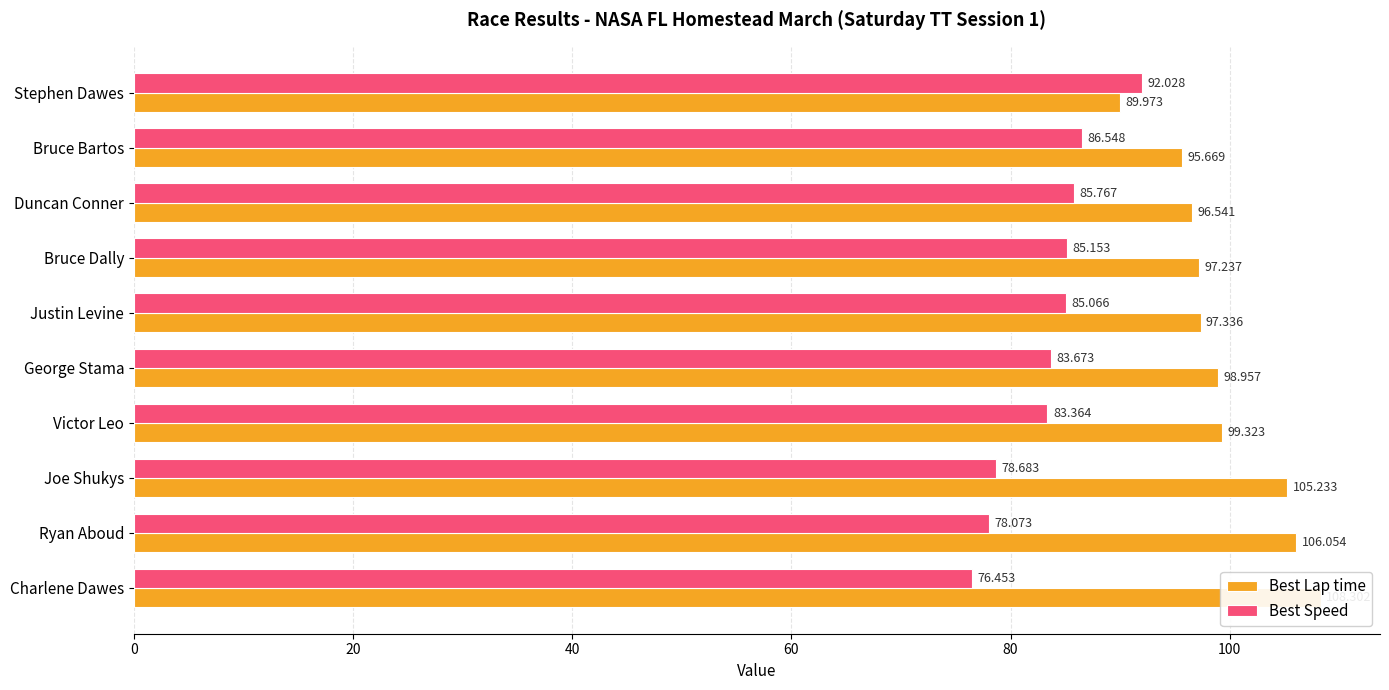

How many values in the Best Speed series are below 85?

5